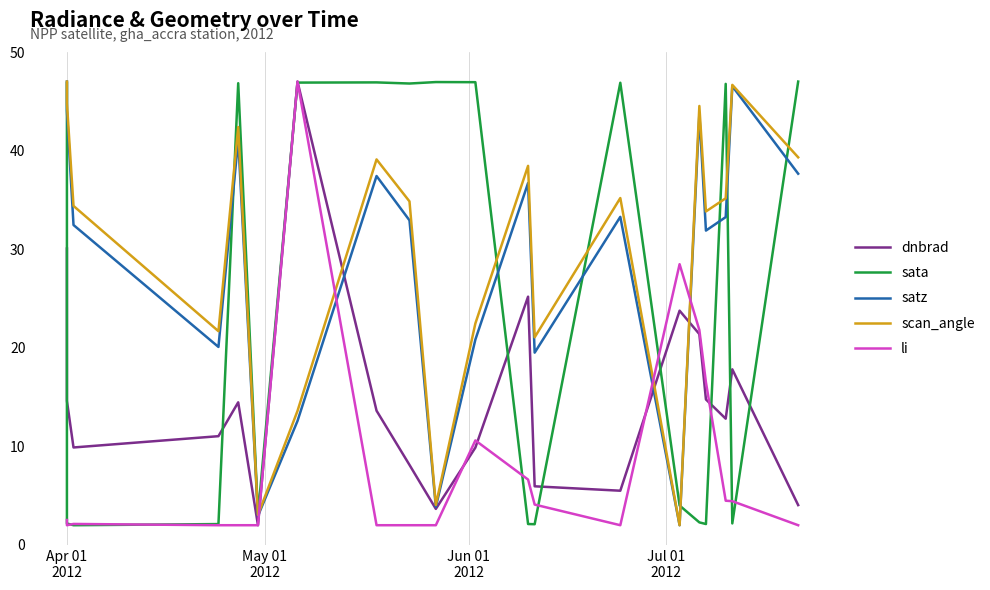

Which series has the largest total across all categories?

scan_angle